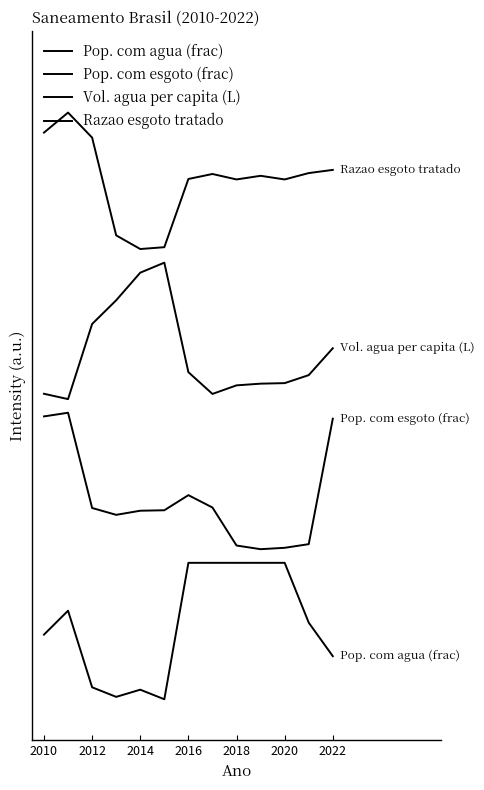

Does the chart display data point markers on the line(s)?

No